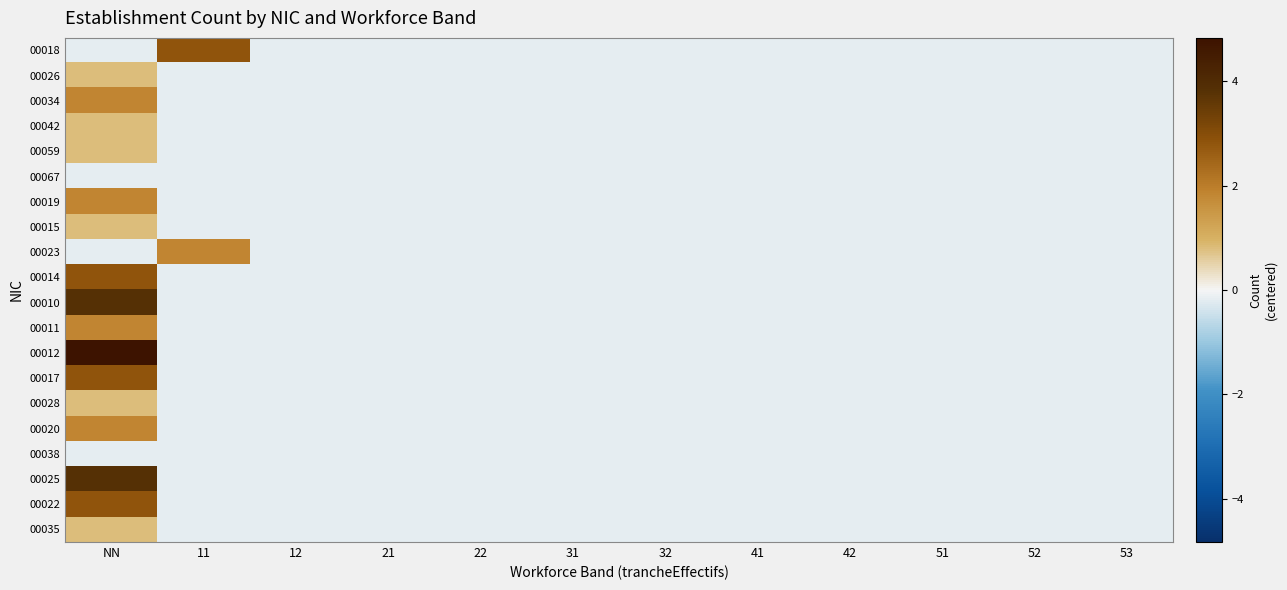

Between 42 and 31, which is larger?

42